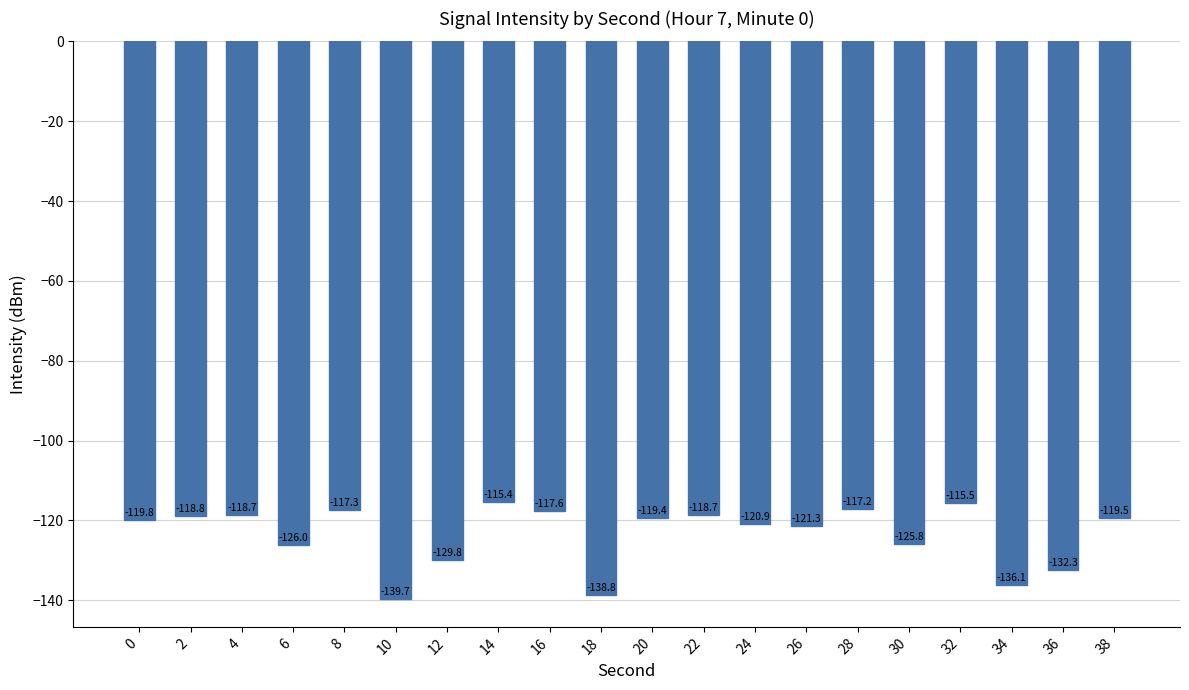

Are the bars grouped side by side (vs. stacked)?

No